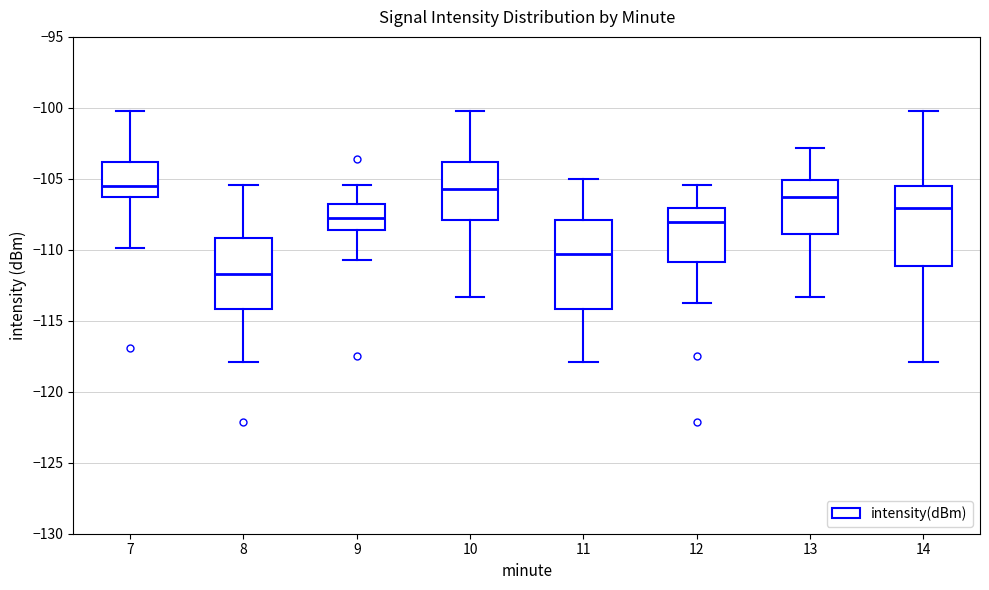

Which box is the tallest, from its lower edge to its upper edge?

11